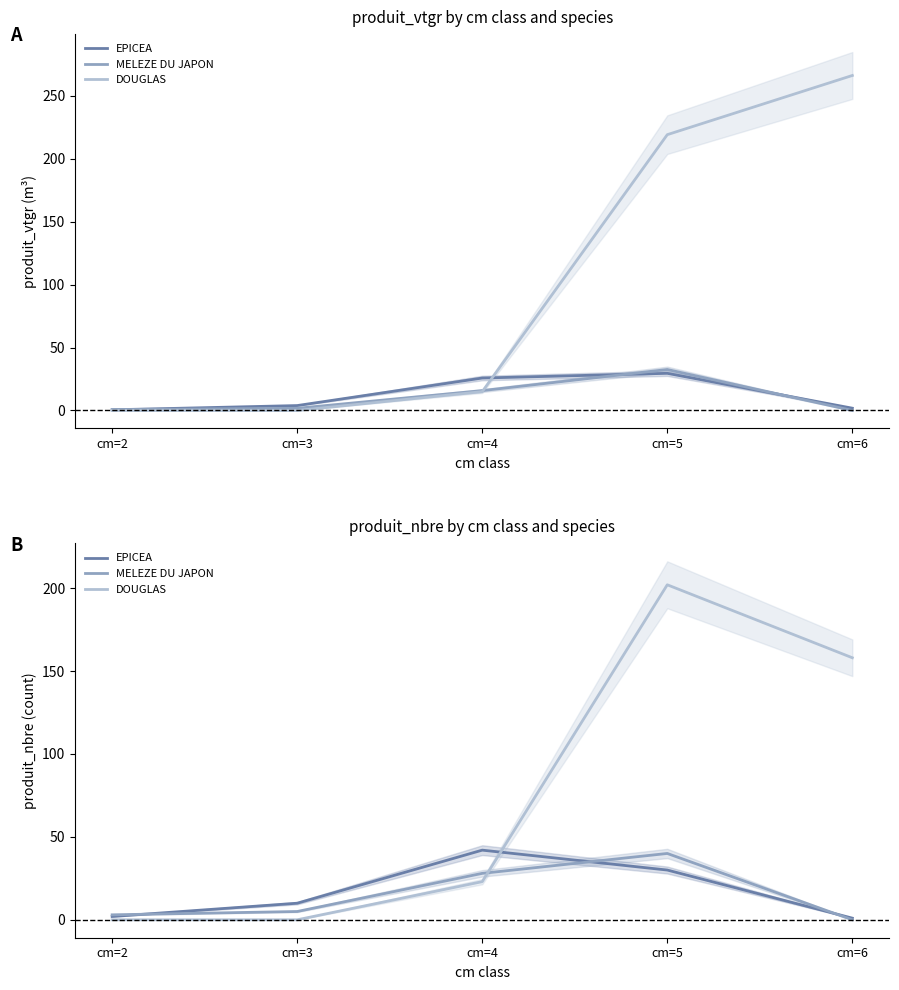

What are all the series names shown in the legend?

EPICEA, MELEZE DU JAPON, DOUGLAS